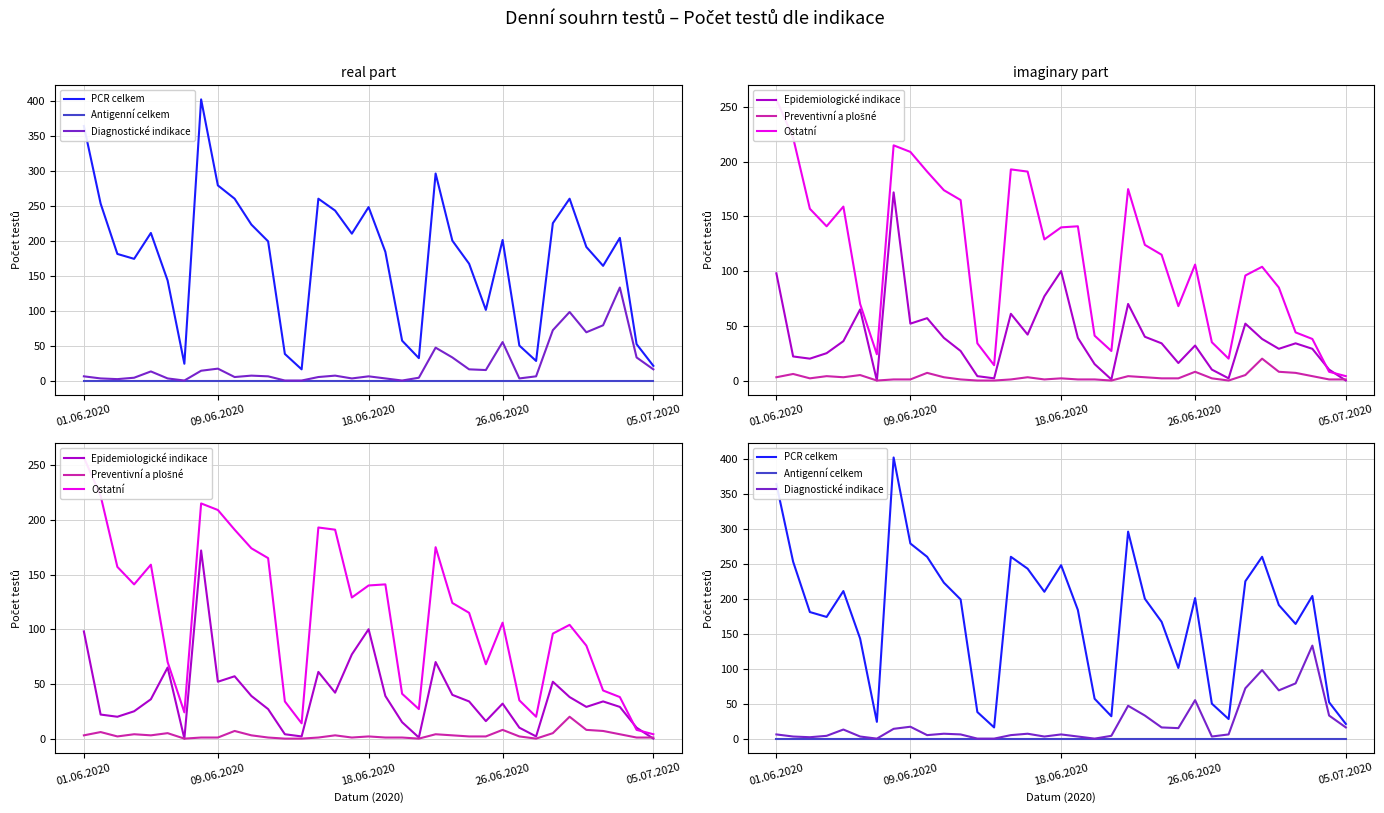

What is the average value of the Epidemiologické indikace series?

39